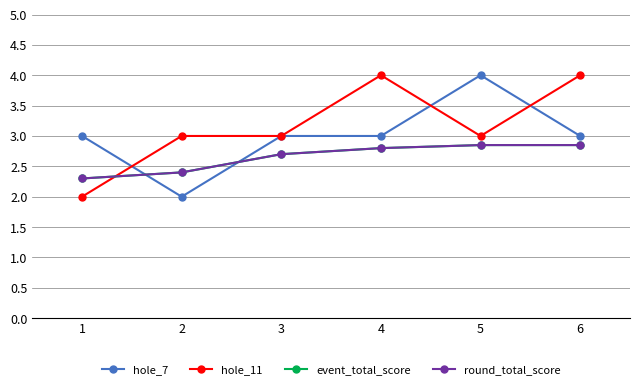

Which category has the lowest value across all series?

2